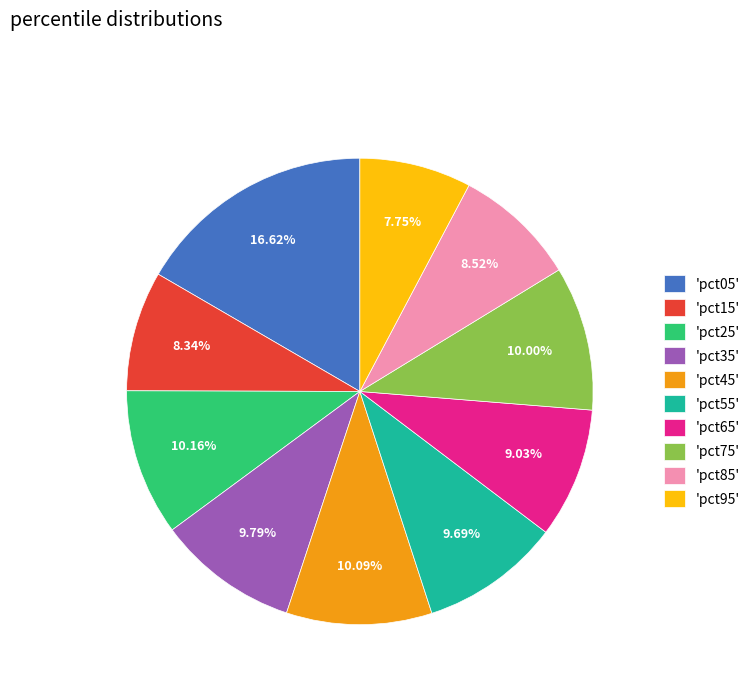

How many segments does this pie chart have?

10